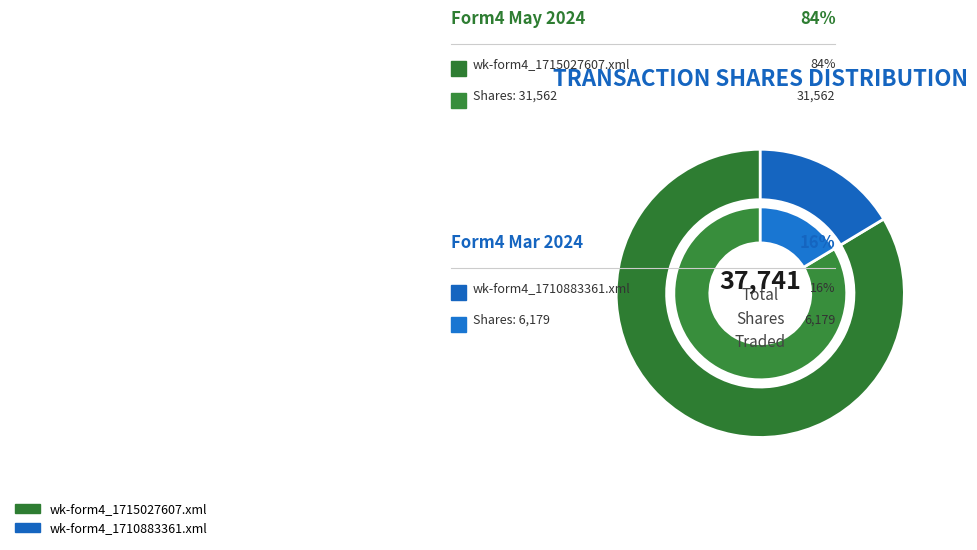

The wk-form4_1710883361.xml slice represents 11% of the pie. True or false?

False